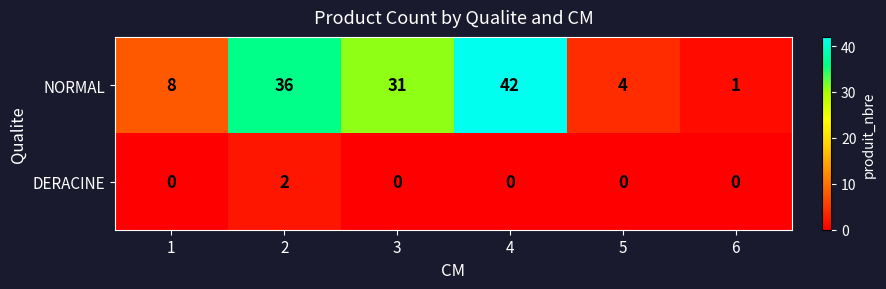

At 3, list the series in order from largest to smallest.

NORMAL, DERACINE